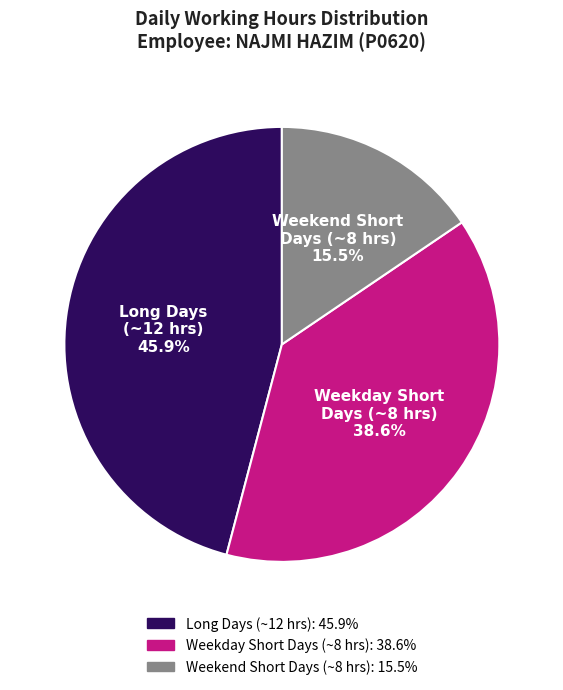

Is there a majority slice in this chart?

No